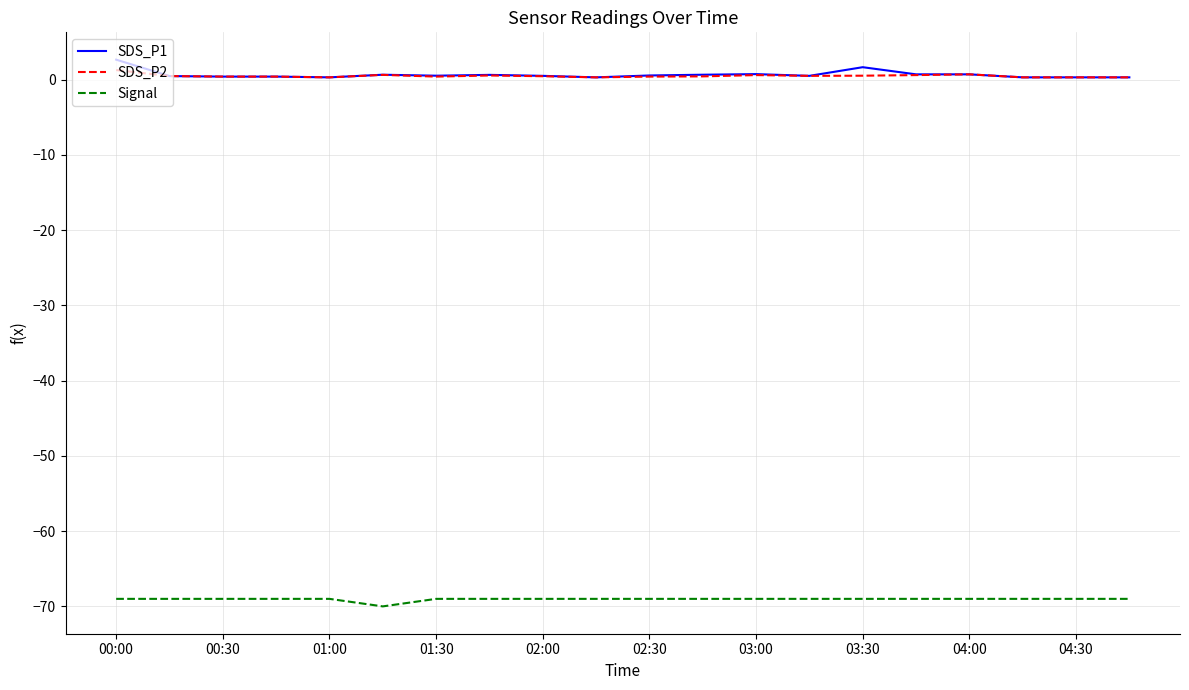

What is the highest value of the Signal series?

-69.0